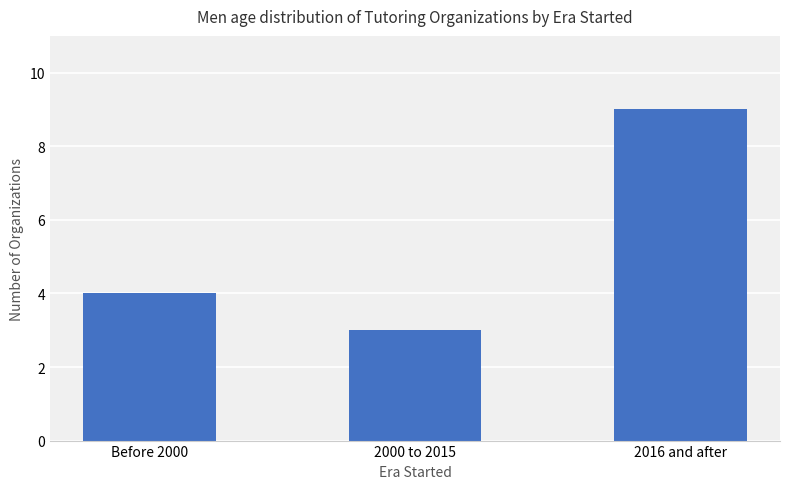

Where is the data nearest to the value 6?

Before 2000